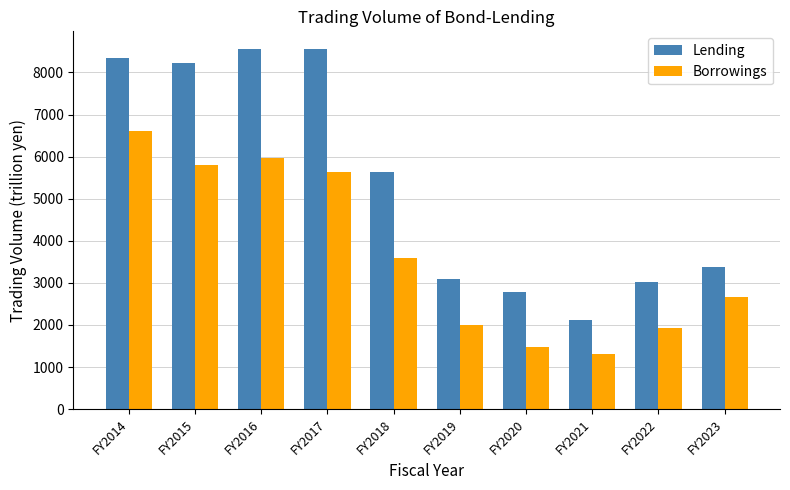

What is the value of the Lending bar at the 8th from the left?

2107.1